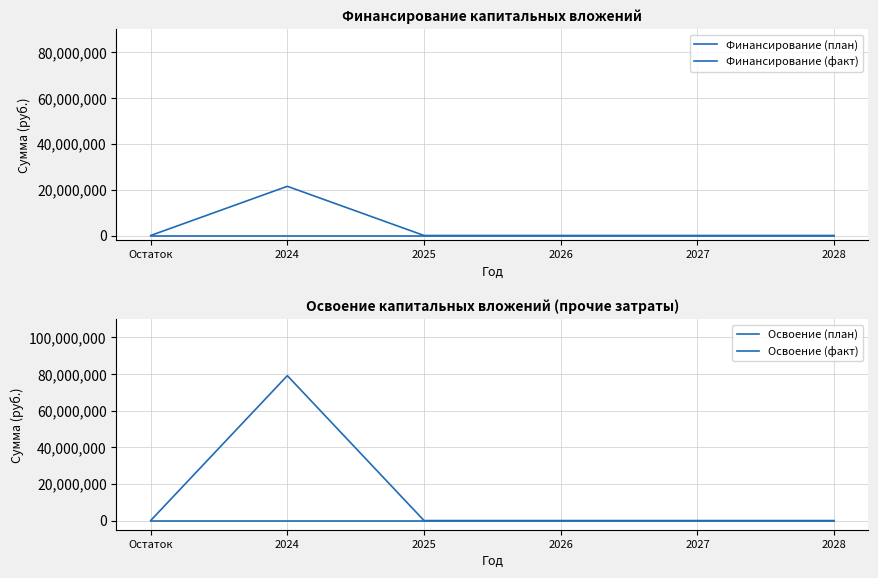

What are all the series names shown in the legend?

Финансирование (план), Финансирование (факт), Освоение (план), Освоение (факт)